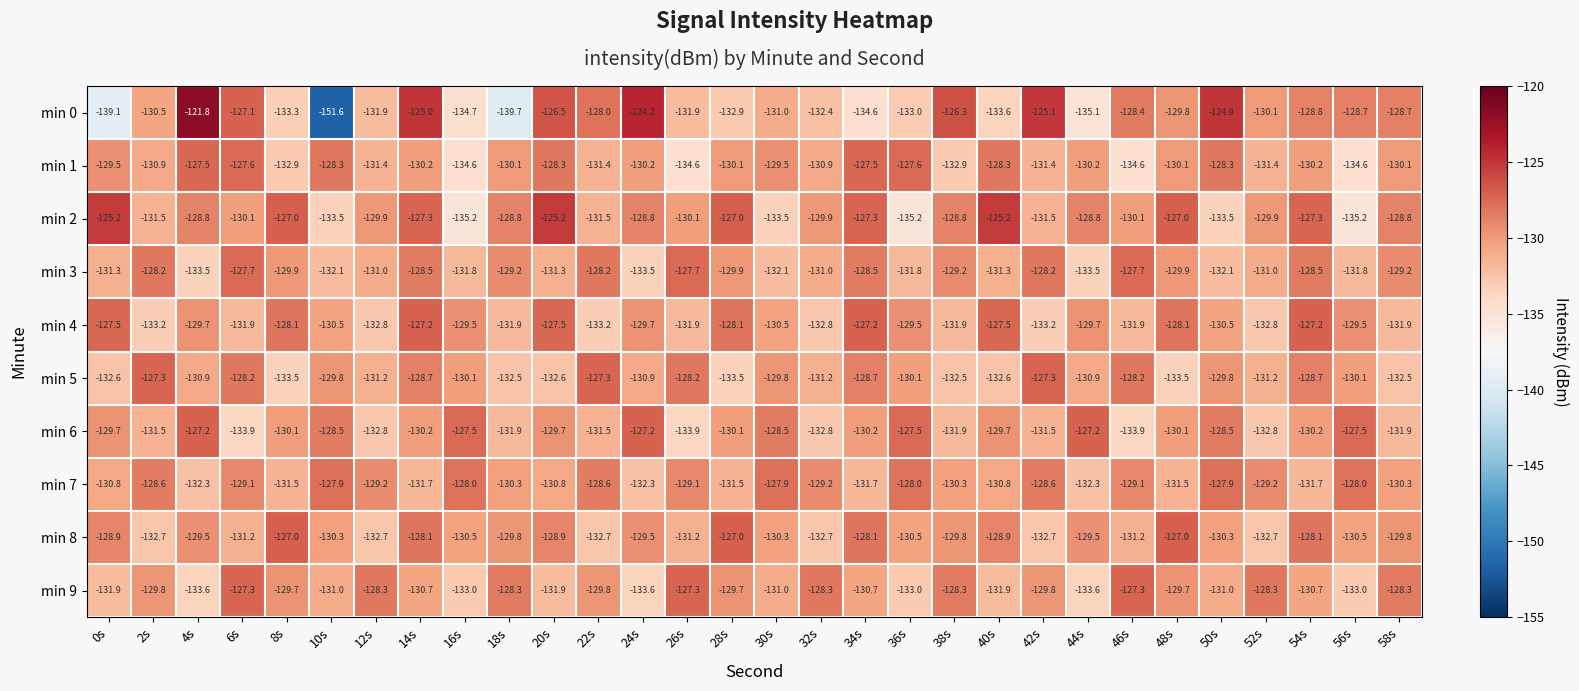

What is the smallest value displayed?

-151.6